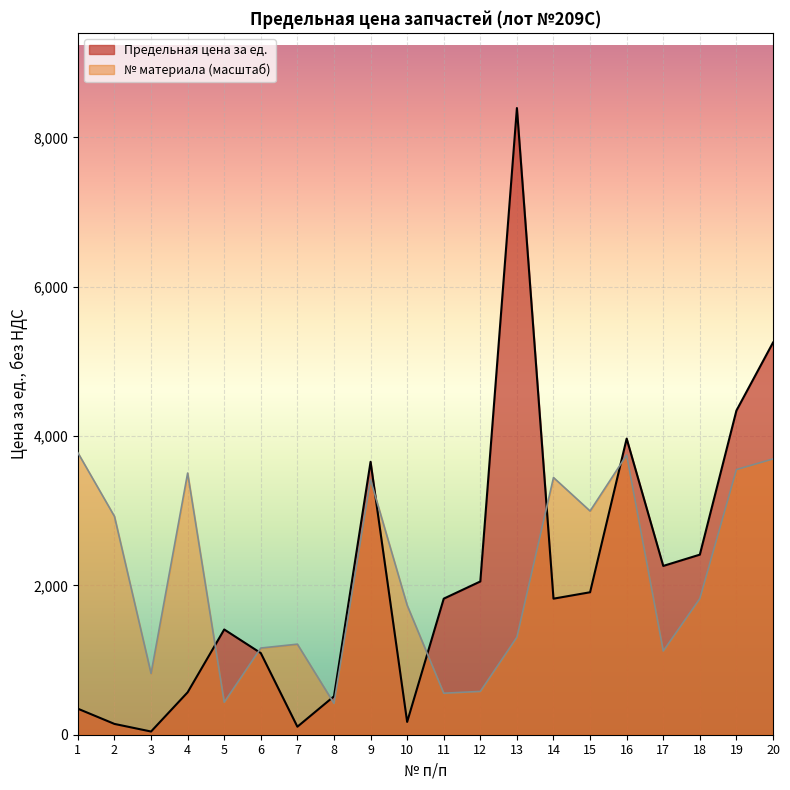

How many lines are shown in the chart?

2